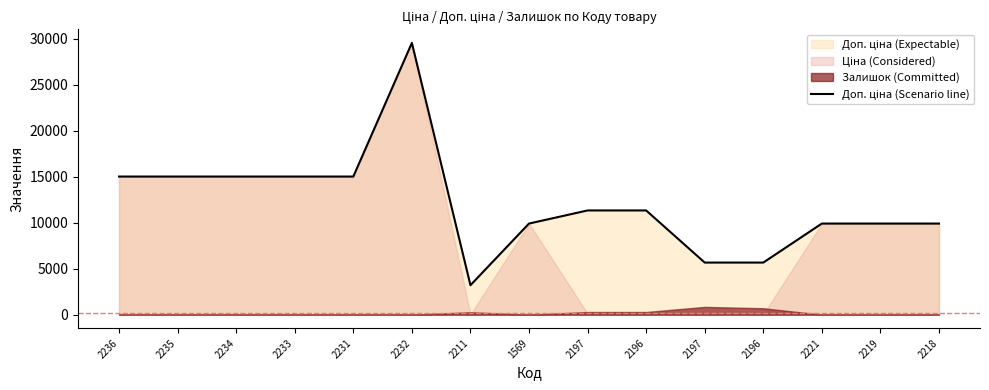

How many values are below 11334?

7